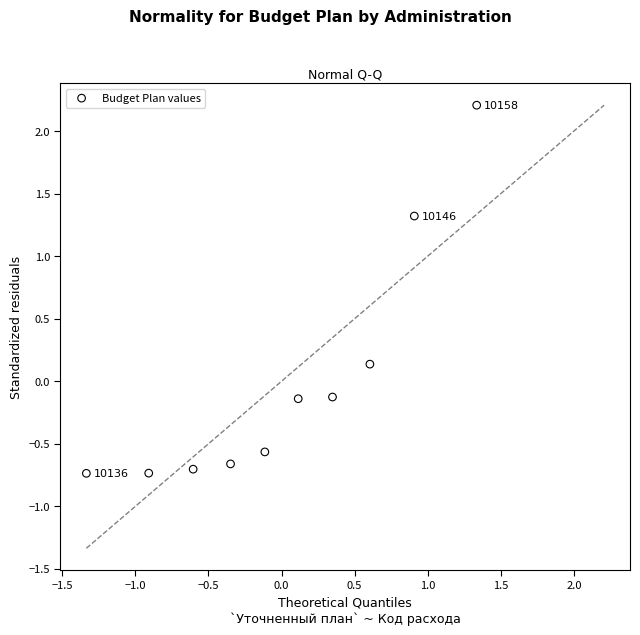

What is the range of Y values (max minus min)?

2.9